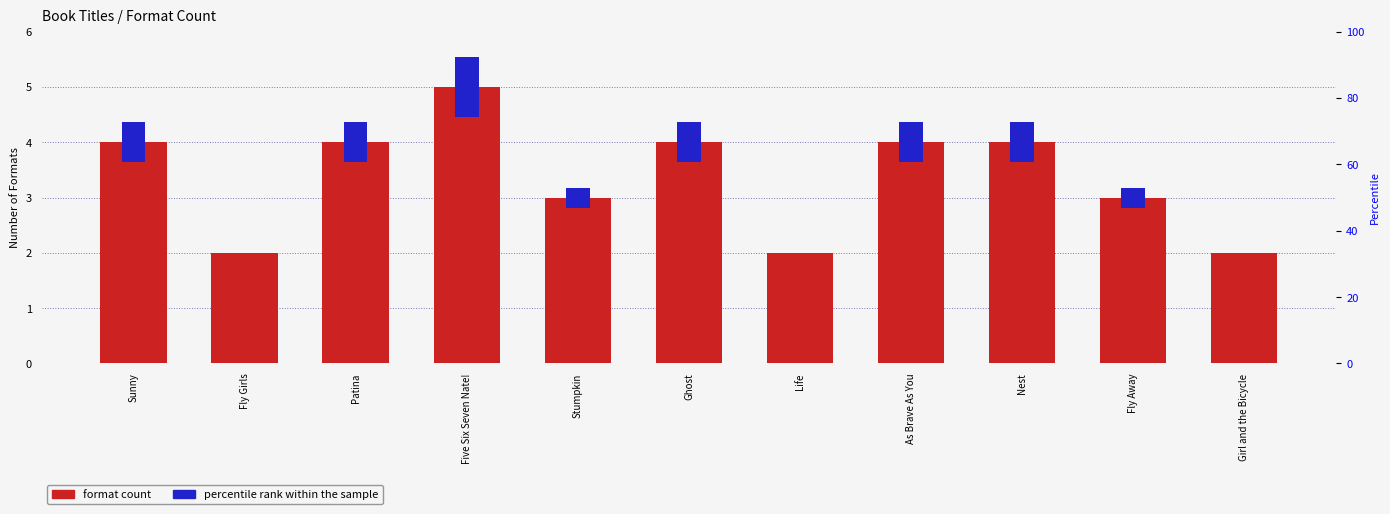

Which series has the widest spread of values?

format count